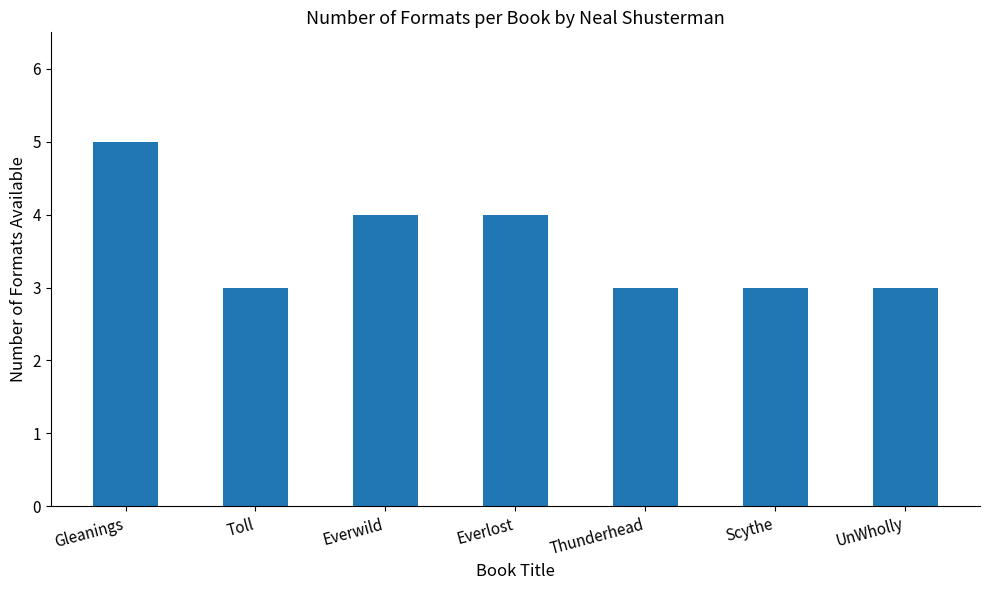

What is the sum of the values at Everlost and Thunderhead?

7